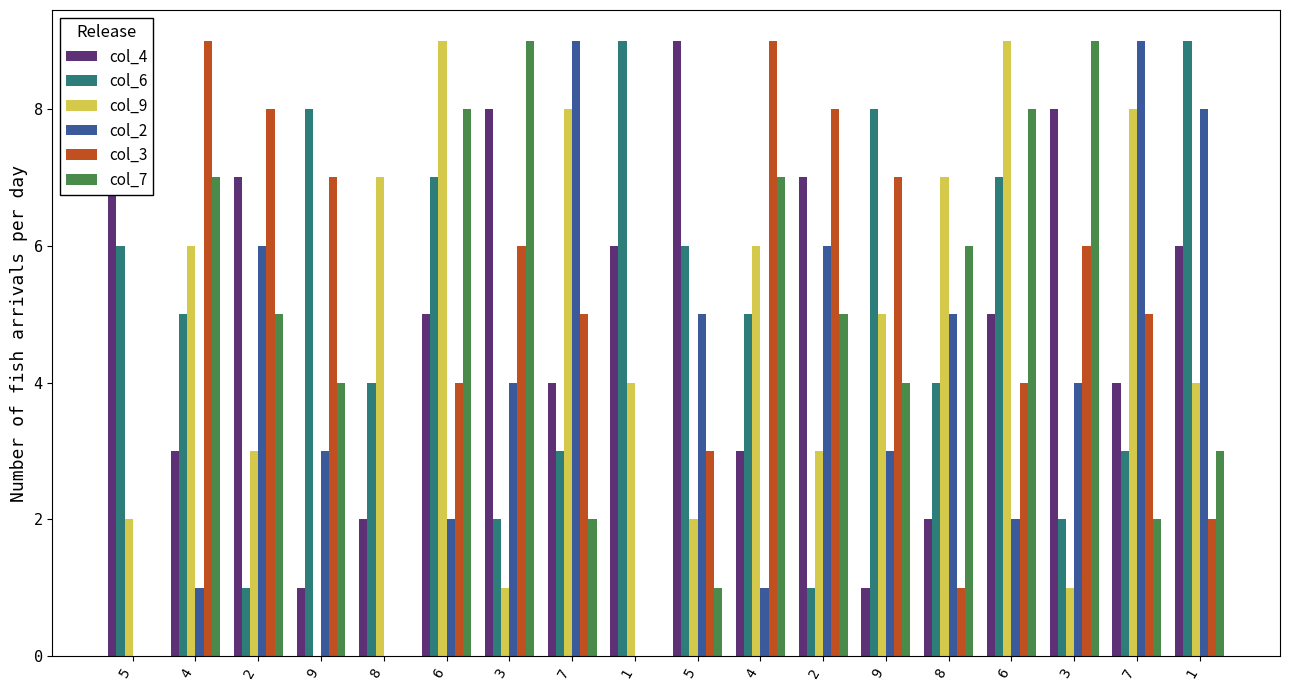

What is the difference between the maximum and minimum values in the col_7 series?

9